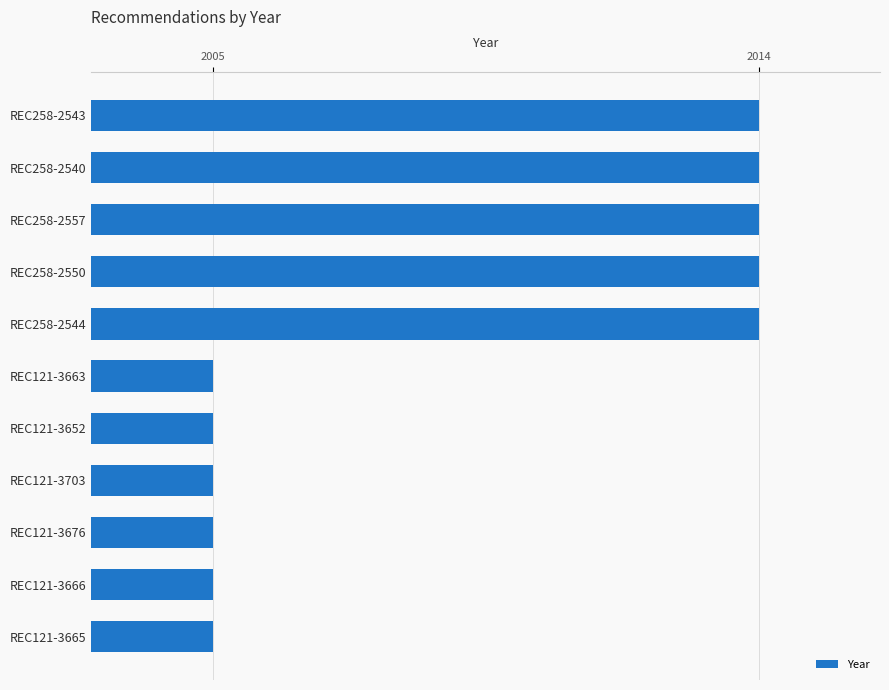

What is the change in value from REC258-2543 to REC121-3663?

-9